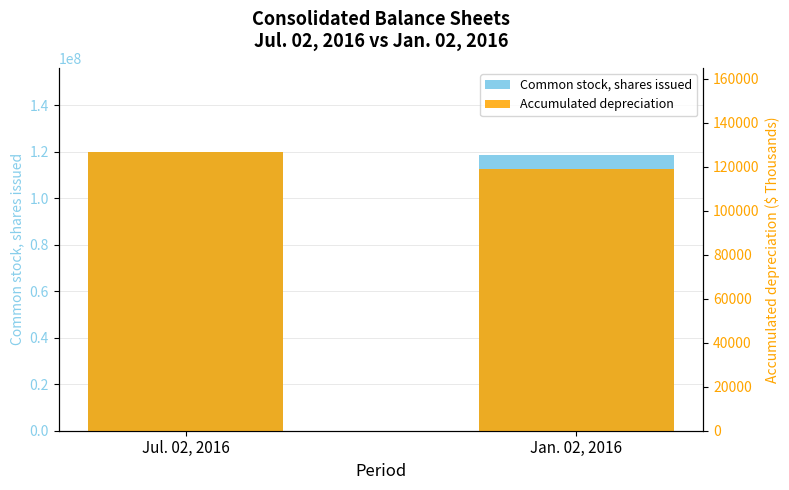

At how many categories does at least one series exceed 83842923?

2